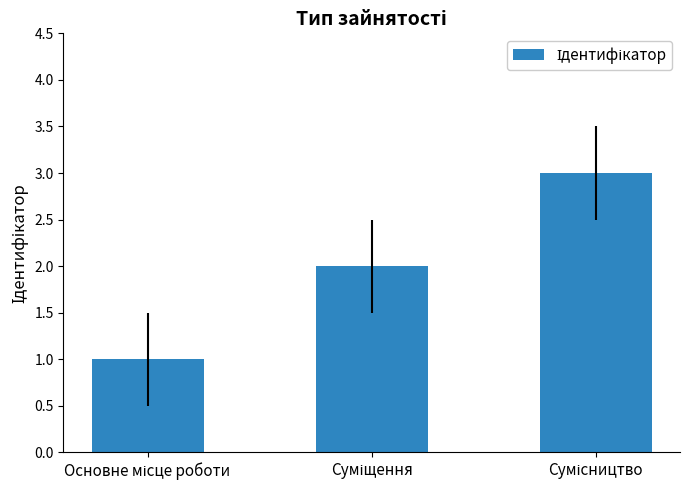

Does the chart contain any negative values?

No